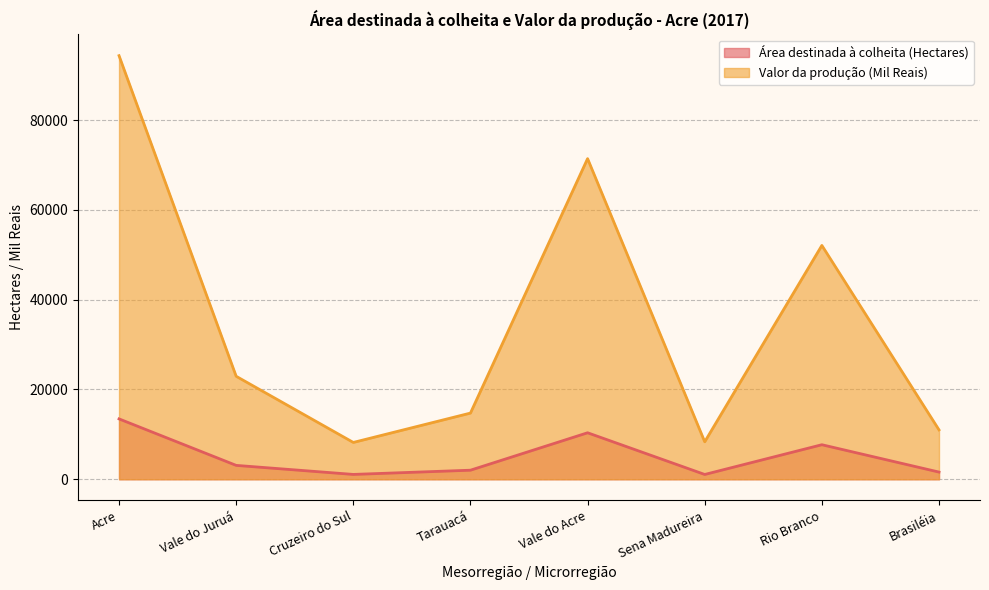

What is the difference between the maximum and second lowest values in the Área destinada à colheita (Hectares) series?

12367